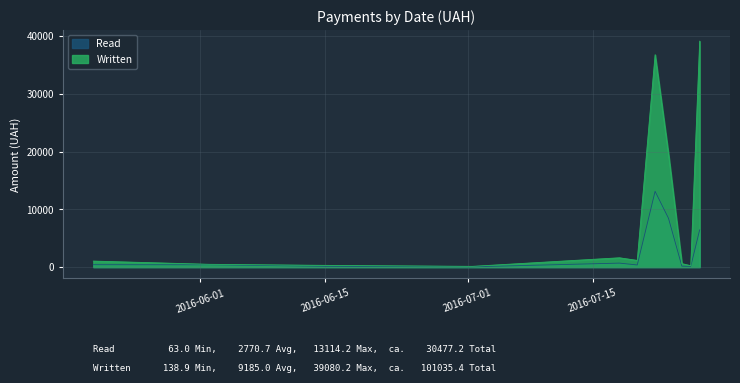

Which series has the largest total across all categories?

Written